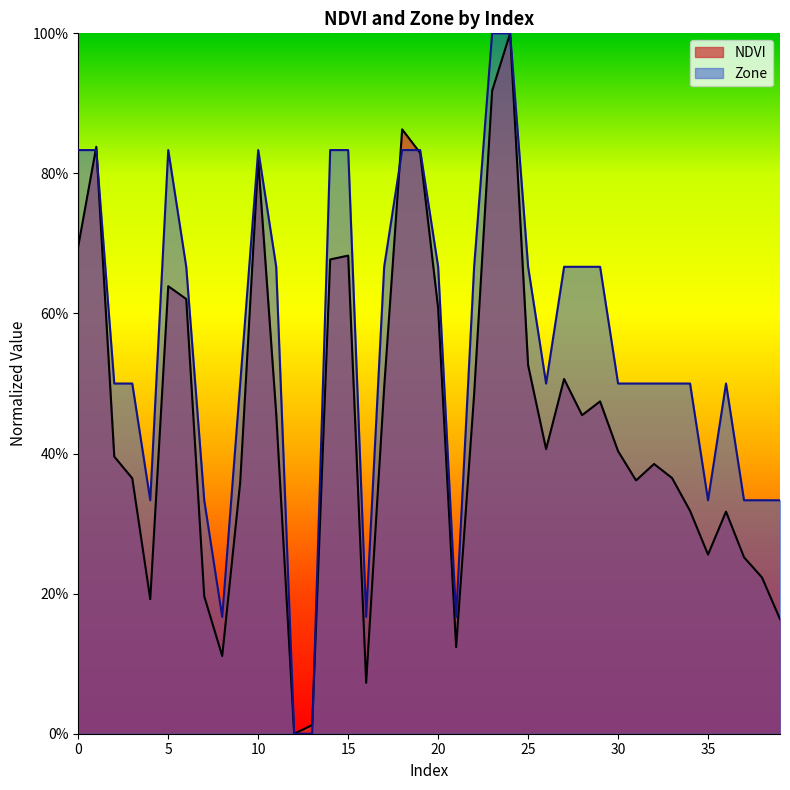

The Zone series shows 0.7 at 17. True or false?

True